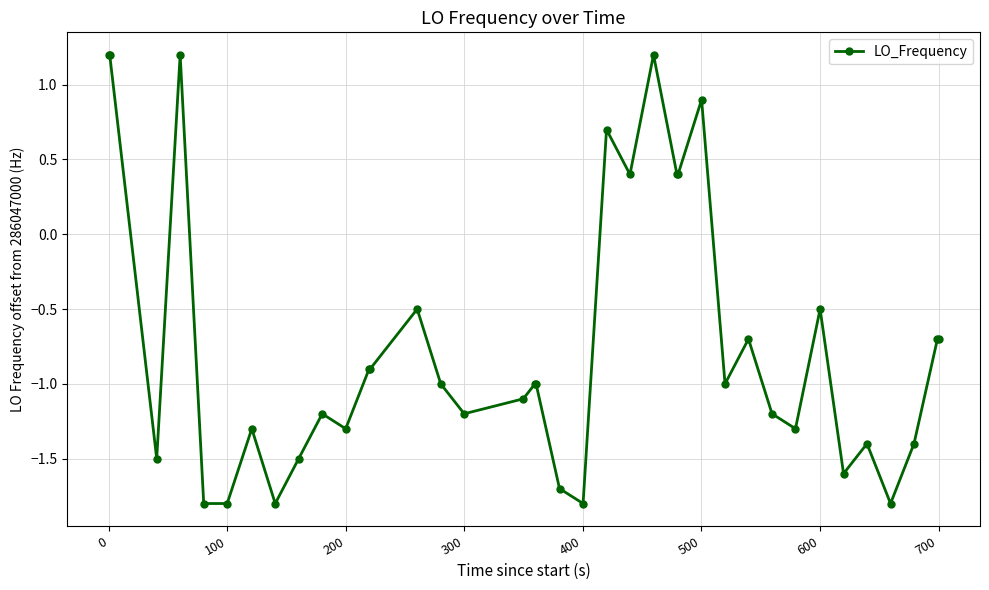

How many values are above zero?

9